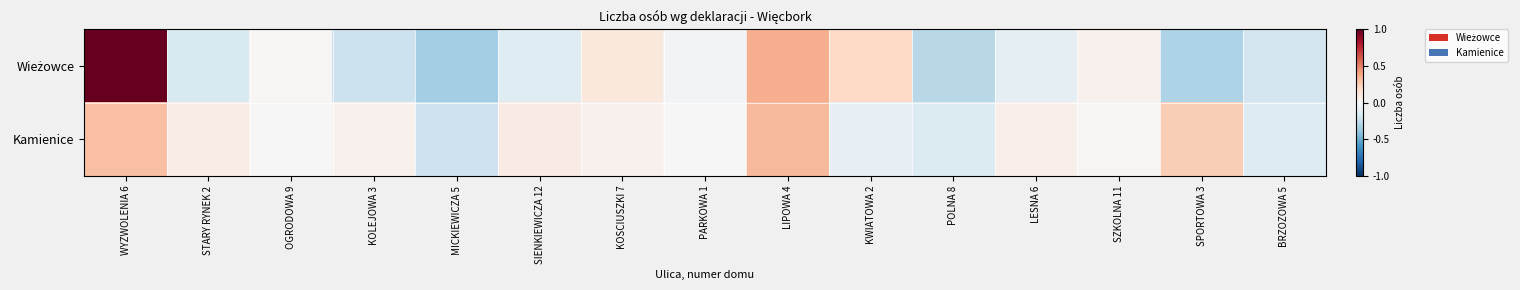

Between SIENKIEWICZA 12 and BRZOZOWA 5, which series saw the biggest shift?

Kamienice